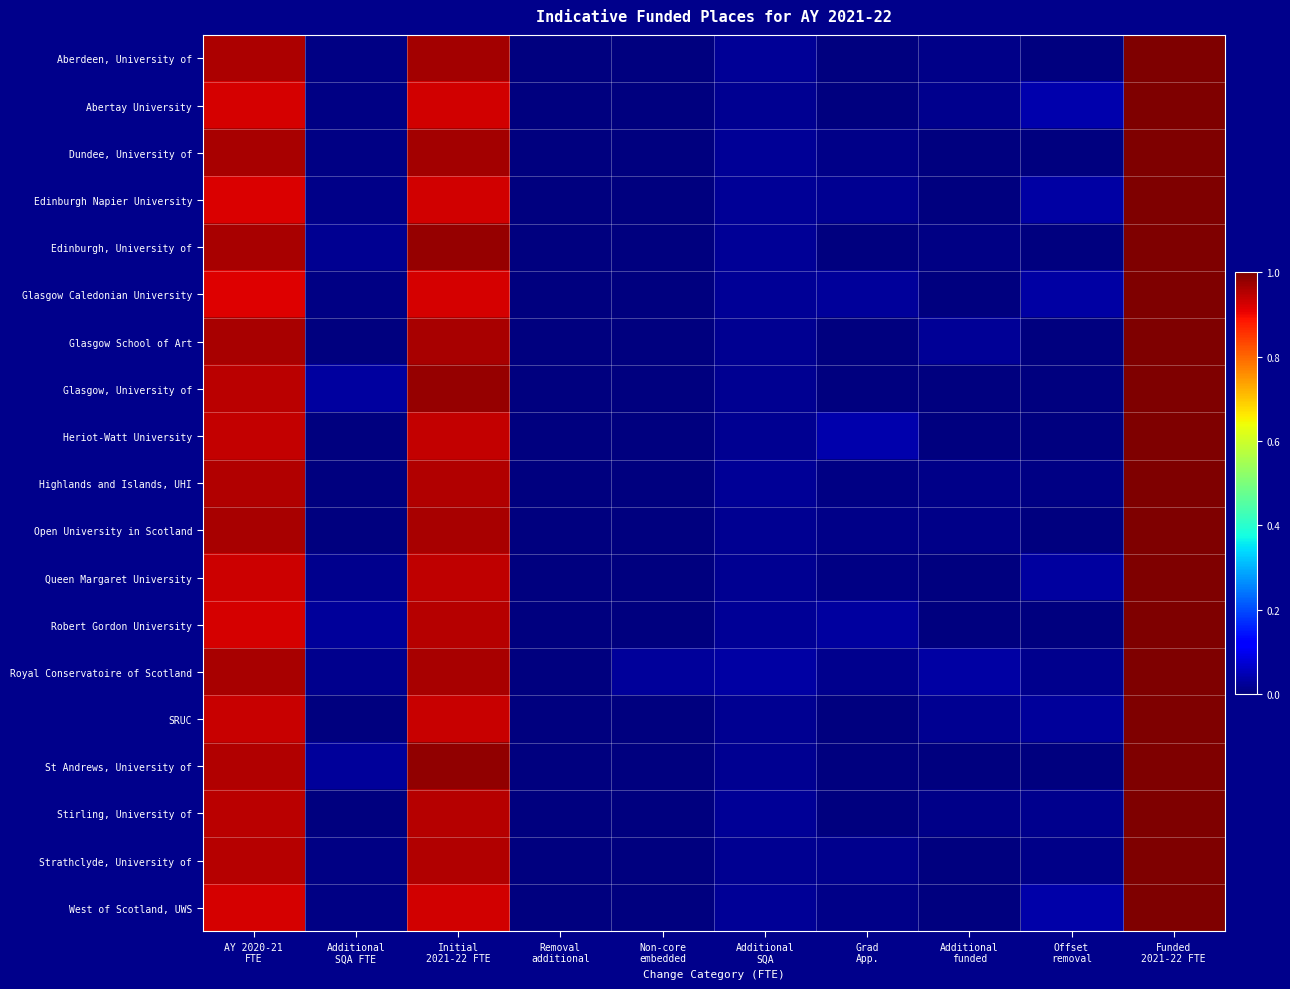

At how many categories does at least one series exceed 0?

9